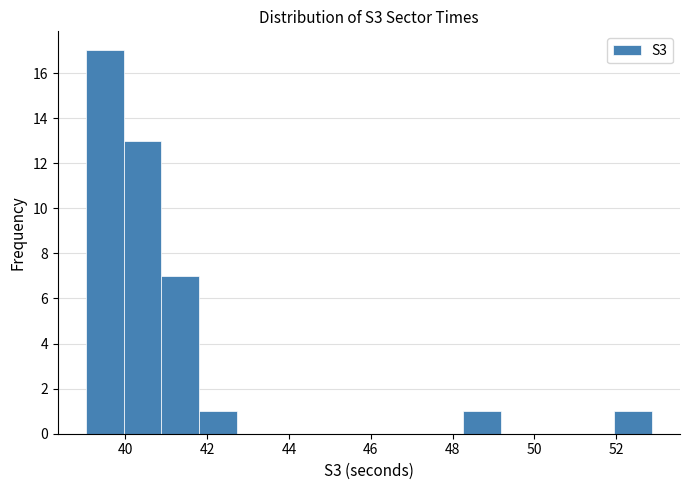

Reading left to right, list every bar in this chart as the range it spans on the x-axis followed by its height. Neither the bar edges nor the heights are printed on the chart, so give them approximately, as read against the axes.

39.0 to 40.0: 17
40.0 to 40.8: 13
40.8 to 41.8: 7
41.8 to 42.8: 1
42.8 to 43.6: 0
43.6 to 44.6: 0
44.6 to 45.4: 0
45.4 to 46.4: 0
46.4 to 47.4: 0
47.4 to 48.2: 0
48.2 to 49.2: 1
49.2 to 50.2: 0
50.2 to 51.0: 0
51.0 to 52.0: 0
52.0 to 52.8: 1